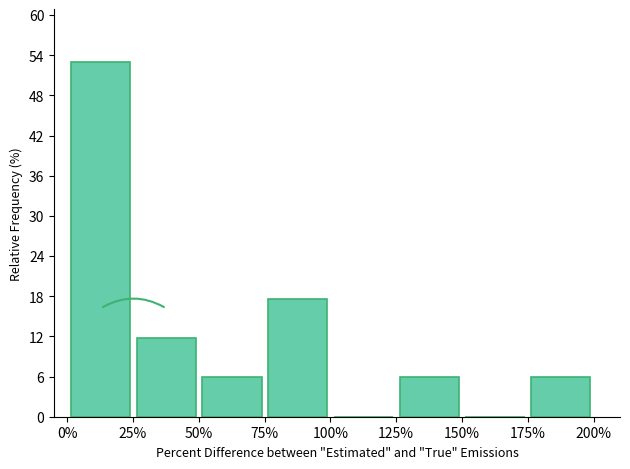

What is the height of the bar covering 125 to 150 on the x-axis? Neither the bar edges nor the heights are printed on the chart, so give them approximately, as read against the axes.

6